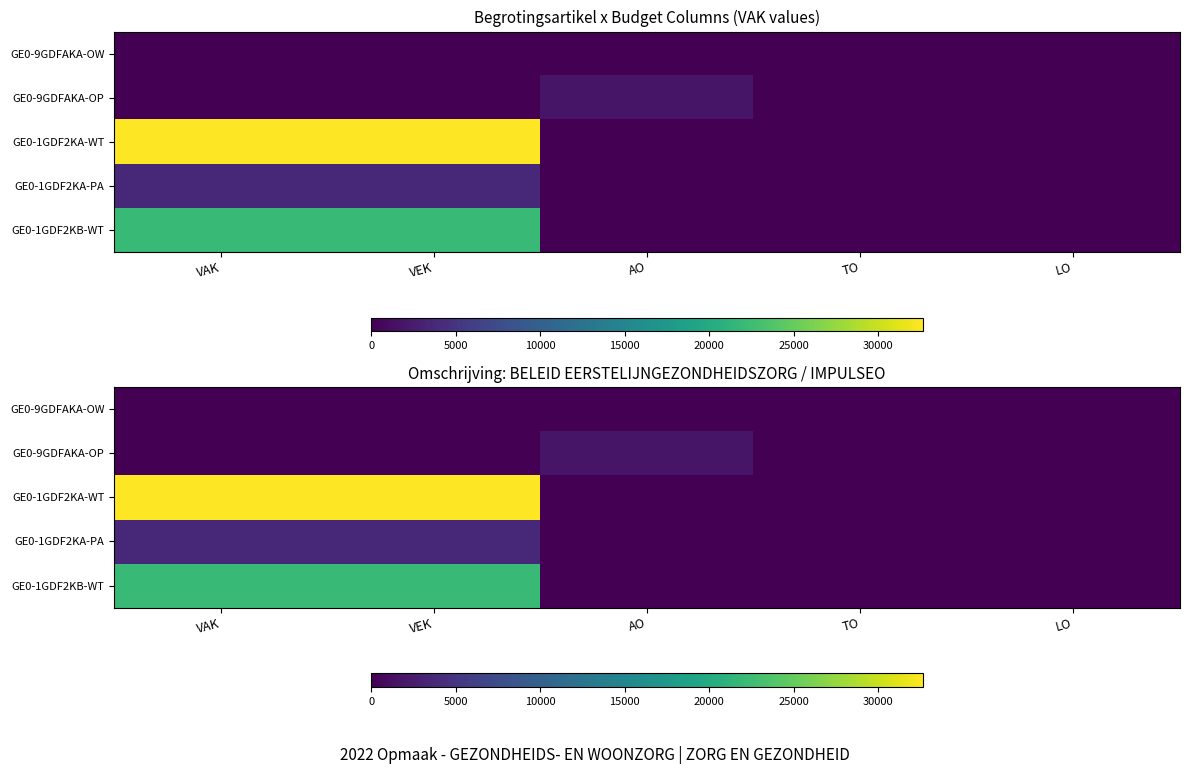

True or false: GE0-9GDFAKA-OP has a value of 1118 at VAK.

False